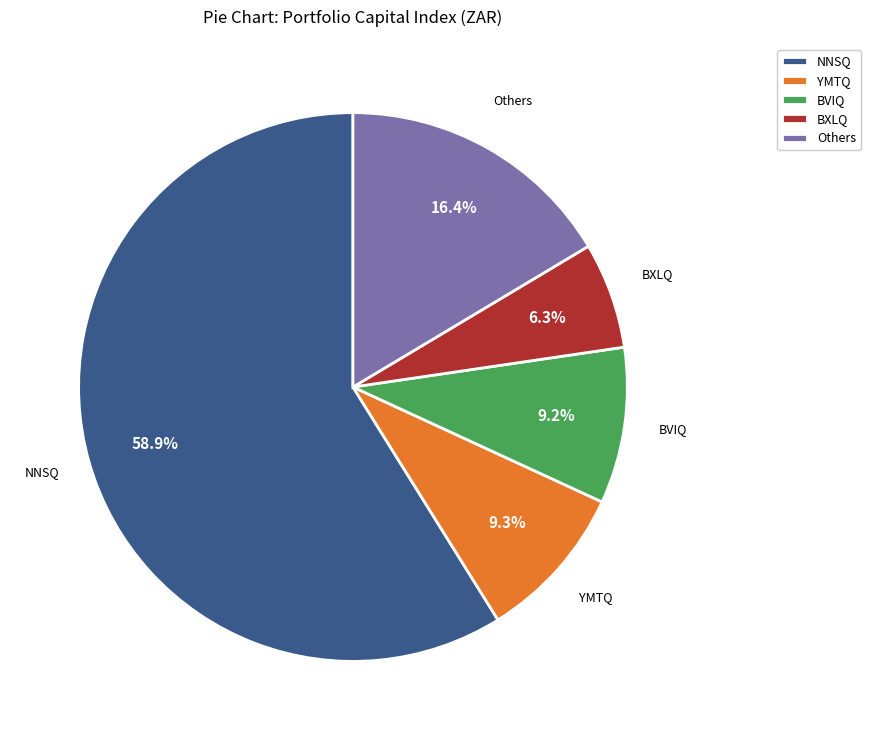

Does NNSQ represent more than half of the total?

Yes